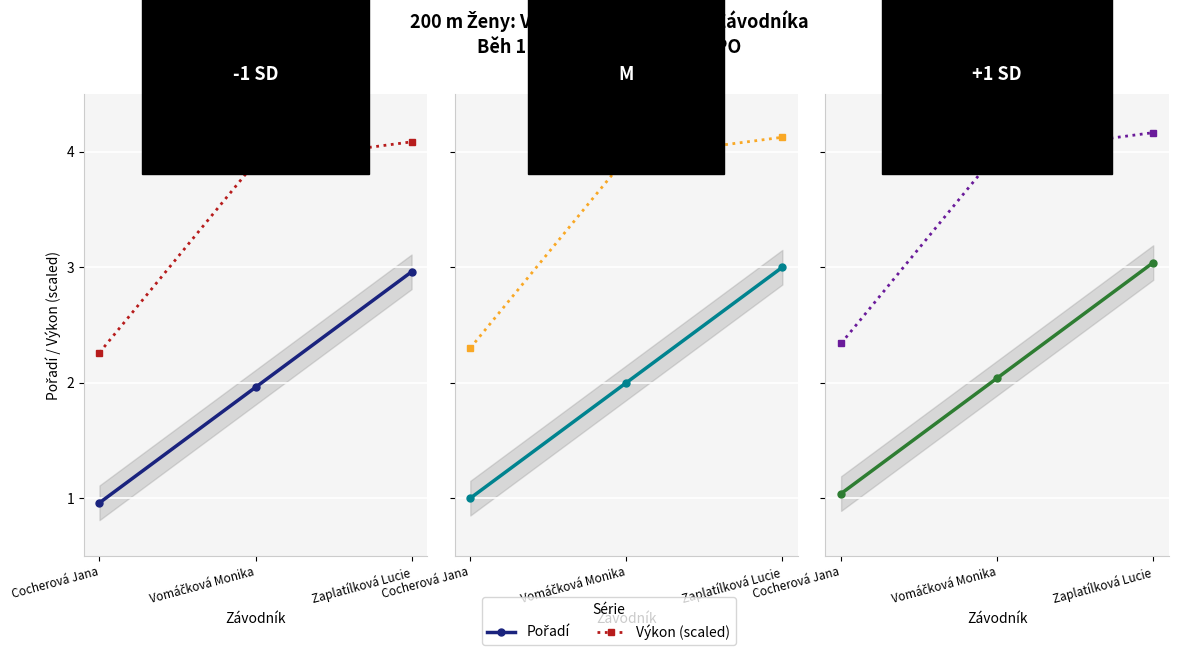

Is the value of Pořadí at Vomáčková Monika greater than the value of Výkon (scaled) at Cocherová Jana?

No